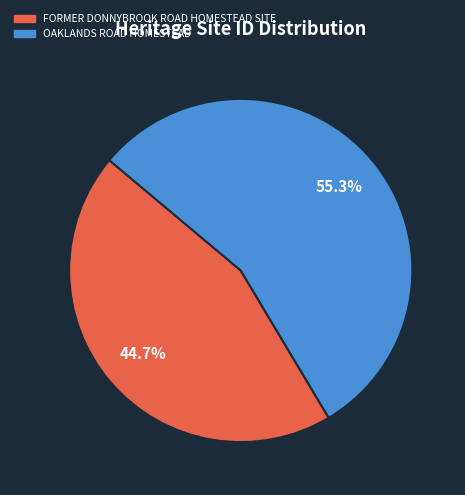

Count the number of slices in the pie.

2